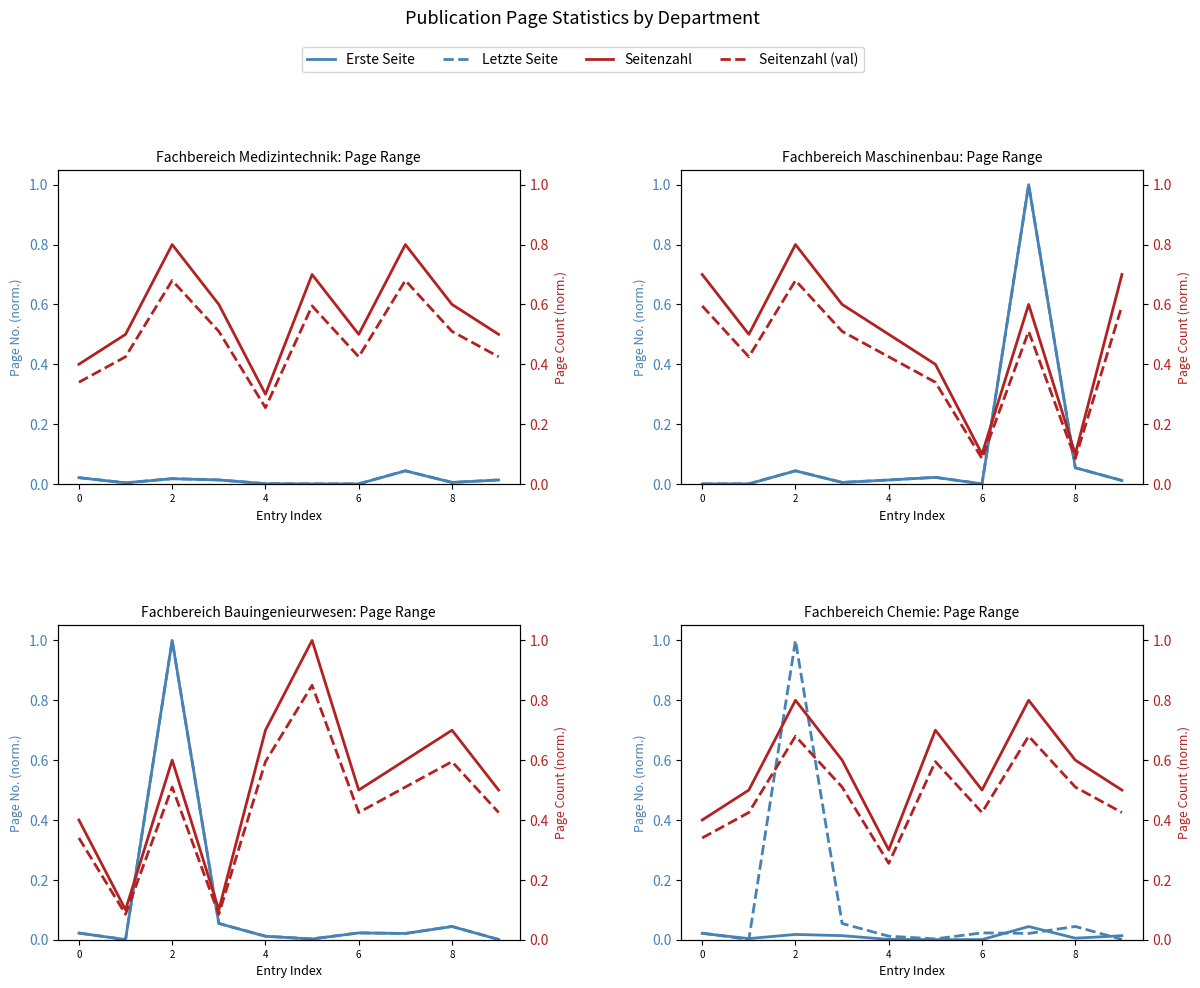

What are all the series names shown in the legend?

Erste Seite, Letzte Seite, Seitenzahl, Seitenzahl (val)